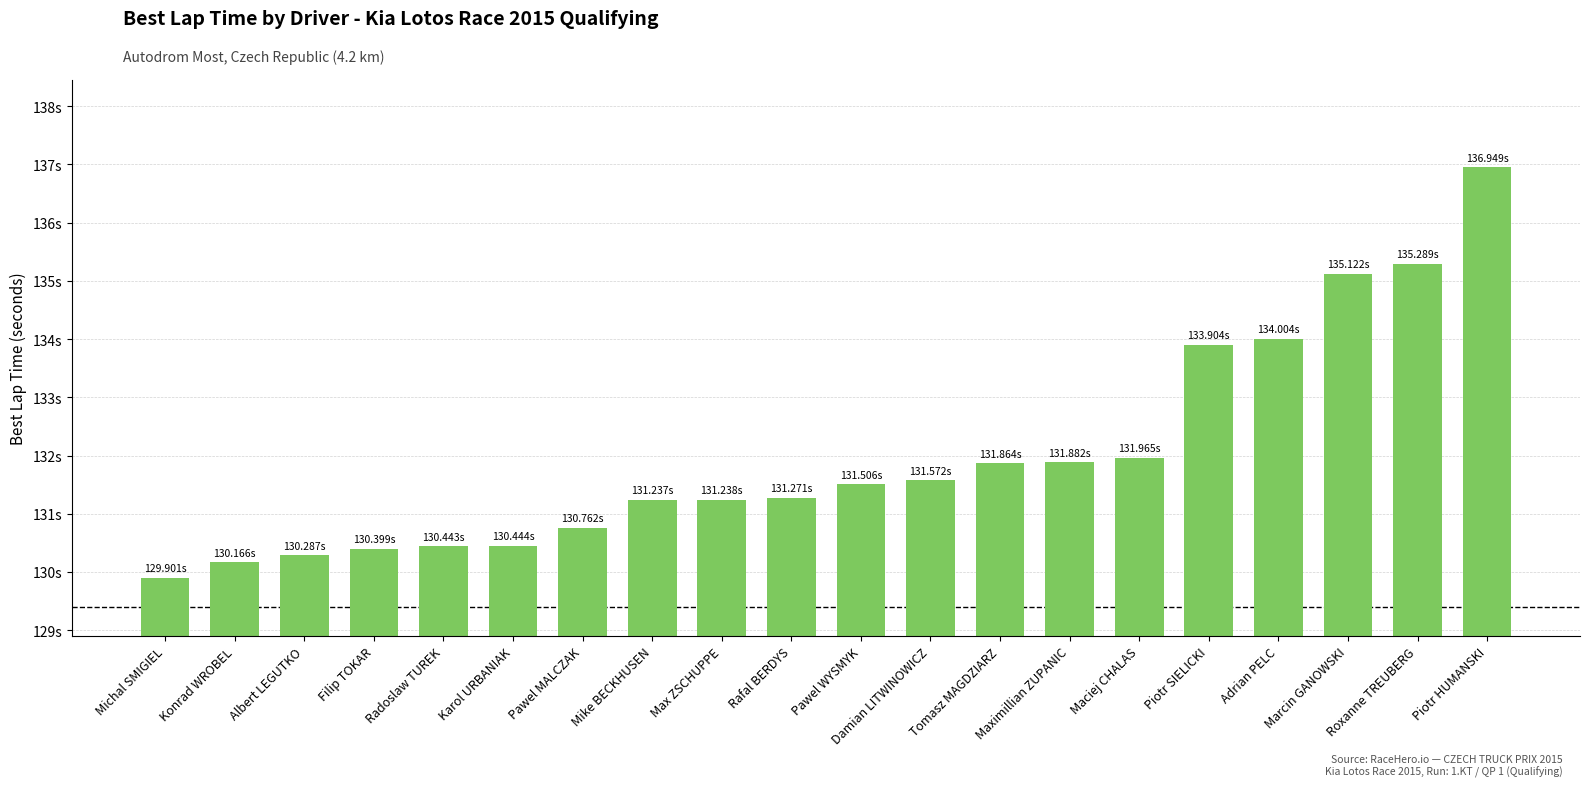

Reading left to right, extract all data points from this chart.

Michal SMIGIEL=129.9	Konrad WROBEL=130.2	Albert LEGUTKO=130.3	Filip TOKAR=130.4	Radoslaw TUREK=130.4	Karol URBANIAK=130.4	Pawel MALCZAK=130.8	Mike BECKHUSEN=131.2	Max ZSCHUPPE=131.2	Rafal BERDYS=131.3	Pawel WYSMYK=131.5	Damian LITWINOWICZ=131.6	Tomasz MAGDZIARZ=131.9	Maximillian ZUPANIC=131.9	Maciej CHALAS=132.0	Piotr SIELICKI=133.9	Adrian PELC=134.0	Marcin GANOWSKI=135.1	Roxanne TREUBERG=135.3	Piotr HUMANSKI=136.9